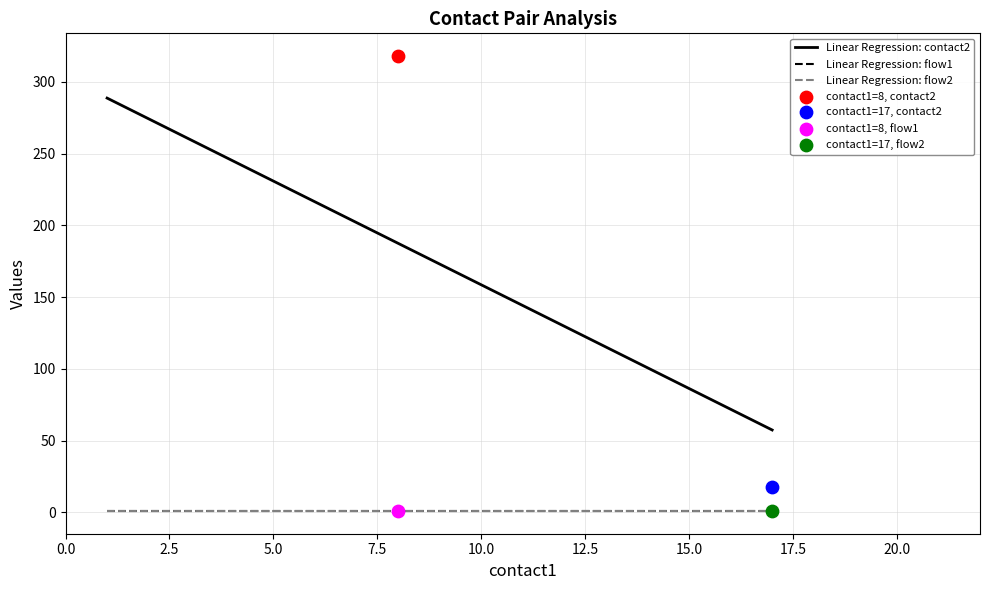

Which series has the largest Y range (max minus min)?

contact2